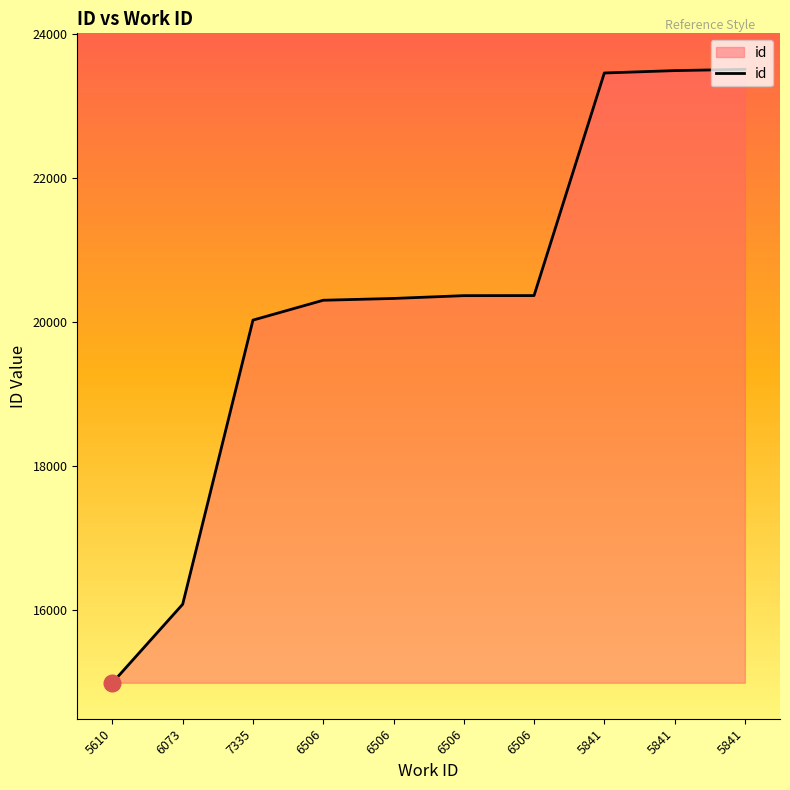

True or false: the data shows 16077 at 6073.

True